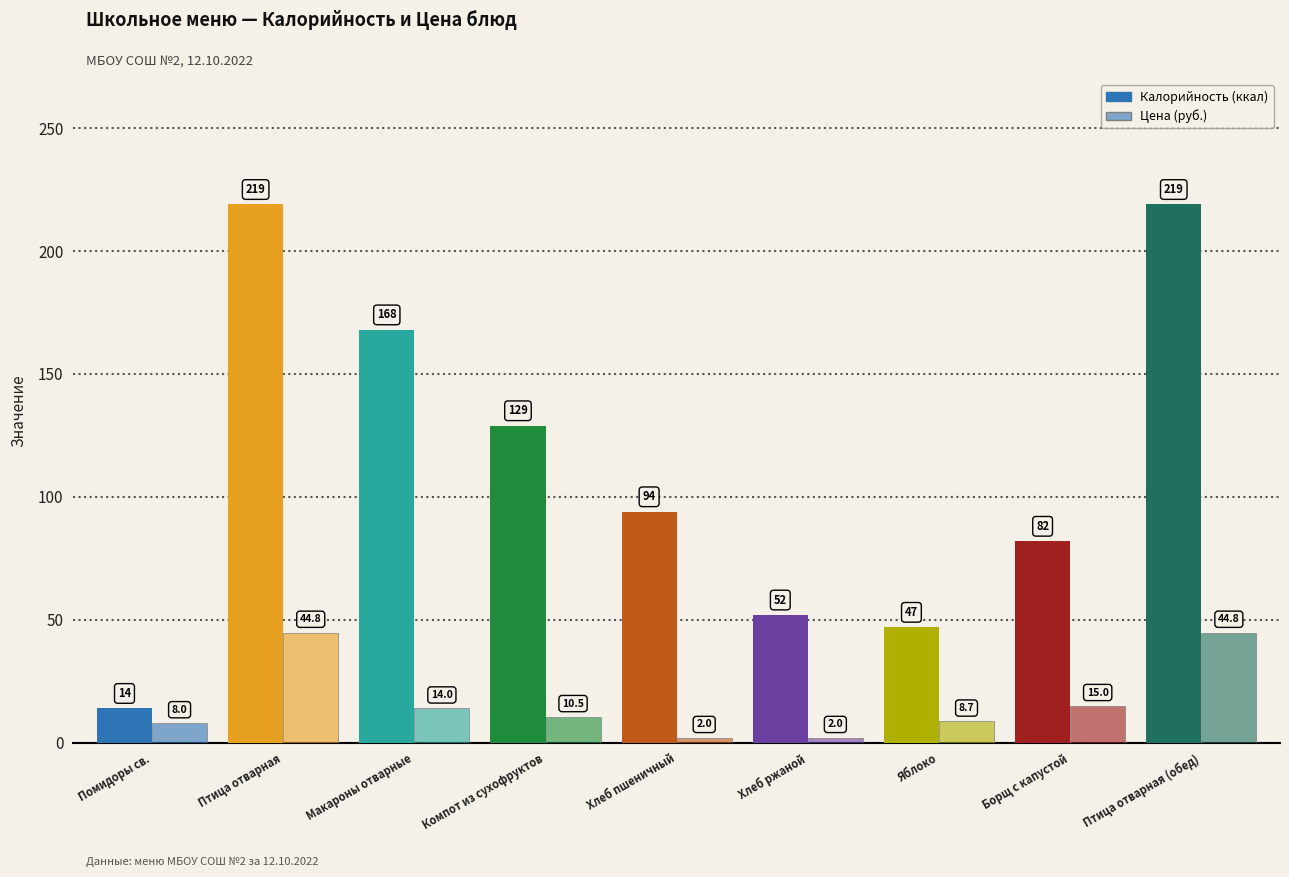

How many bars are there in total?

18